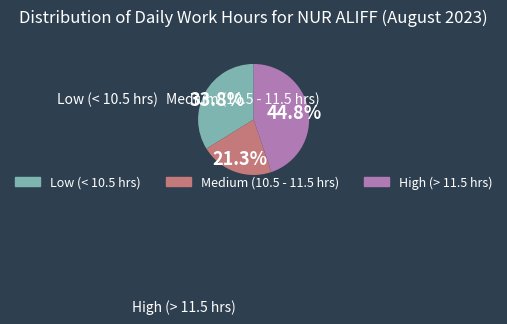

Is there any slice that represents more than half of the pie?

No